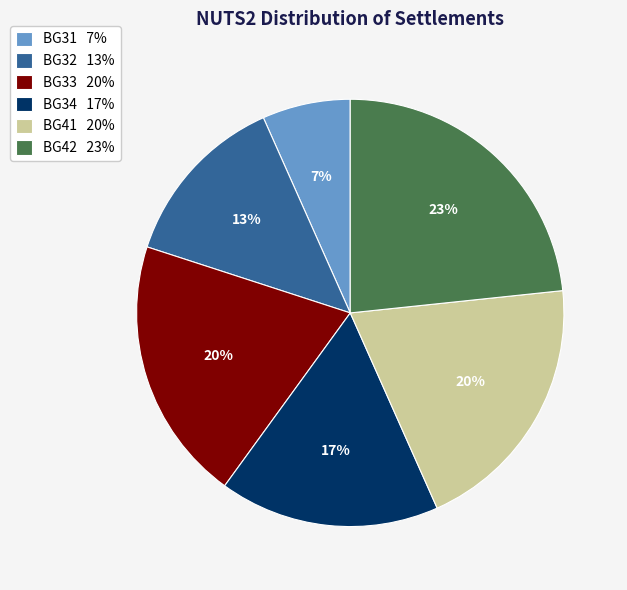

Combined, do BG41 20% and BG32 13% account for over 50%?

No